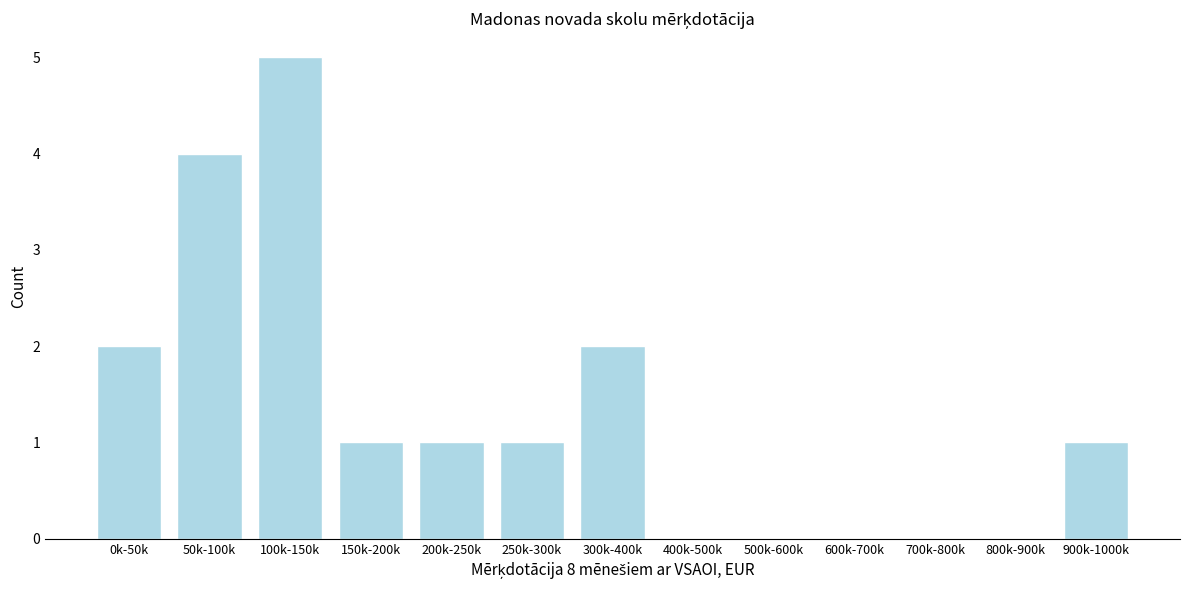

Reading left to right, what are all the values shown in this chart?

0k-50k=2	50k-100k=4	100k-150k=5	150k-200k=1	200k-250k=1	250k-300k=1	300k-400k=2	400k-500k=0	500k-600k=0	600k-700k=0	700k-800k=0	800k-900k=0	900k-1000k=1